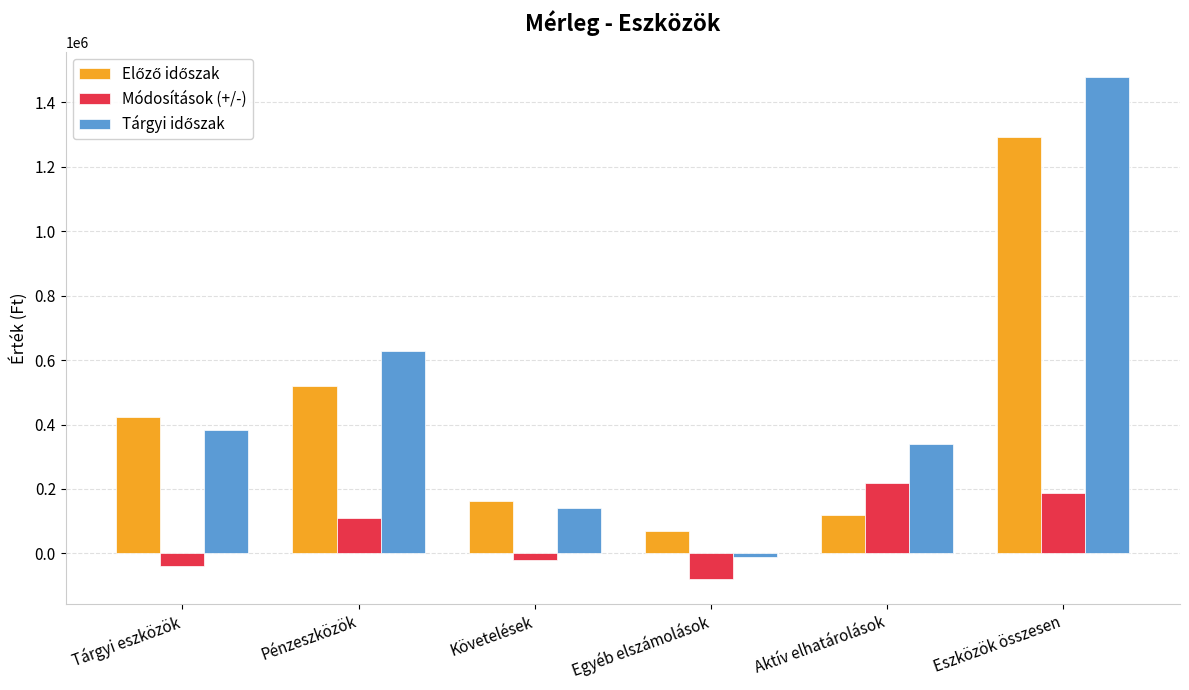

What is the difference between the highest and lowest values at Pénzeszközök?

518701